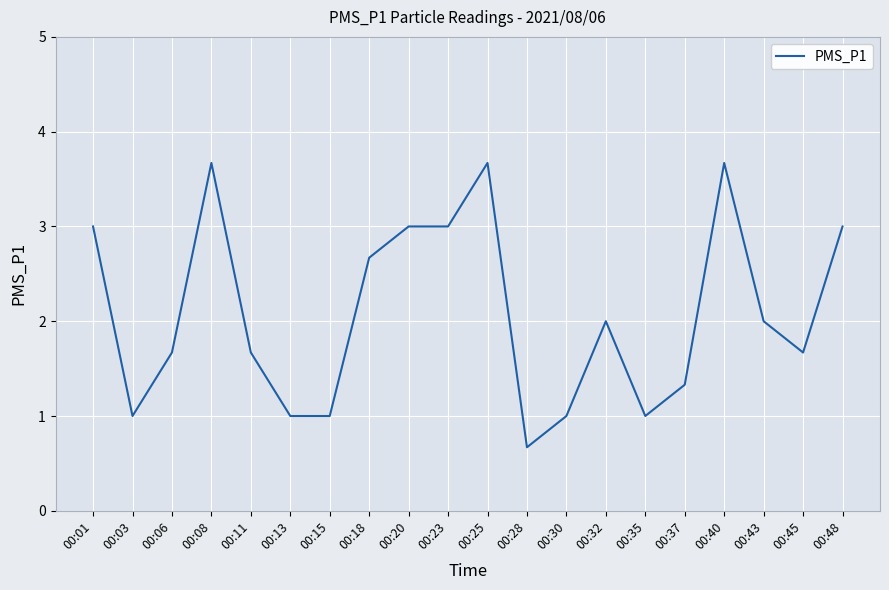

What is the greatest value displayed?

3.7